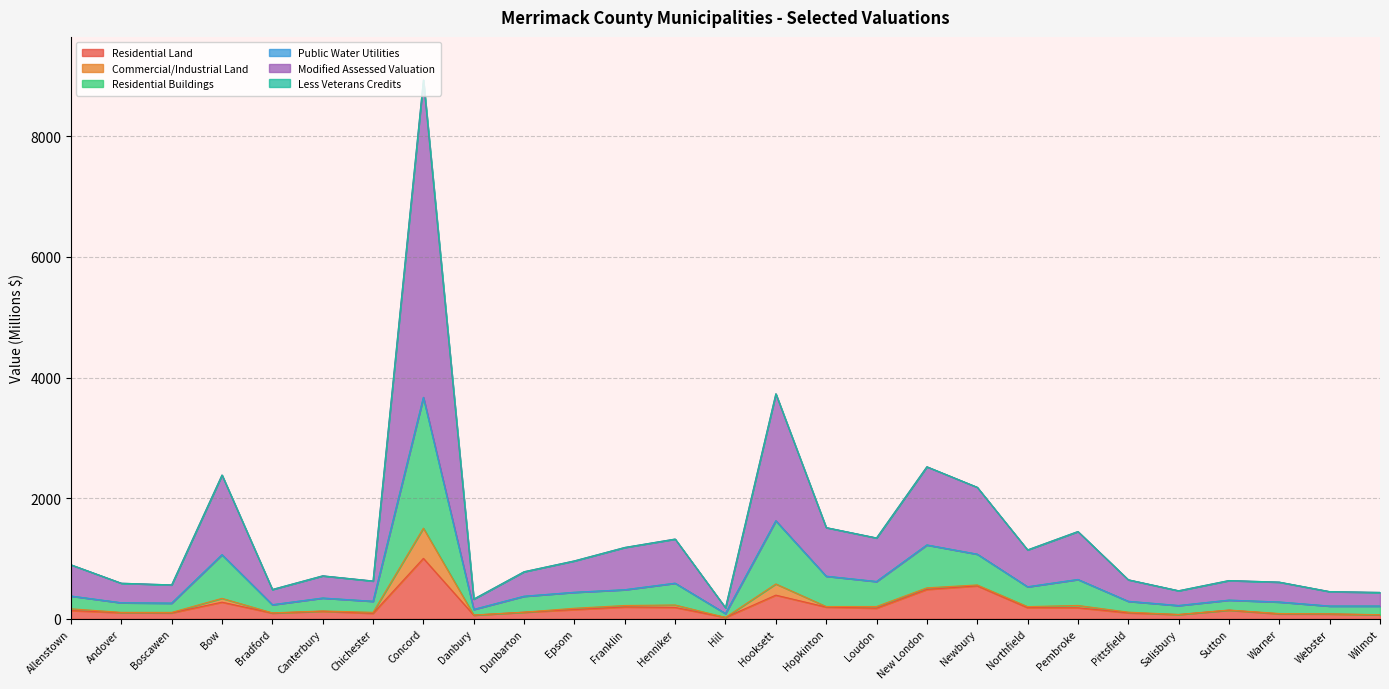

Which label corresponds to the smallest value in the chart?

Hill